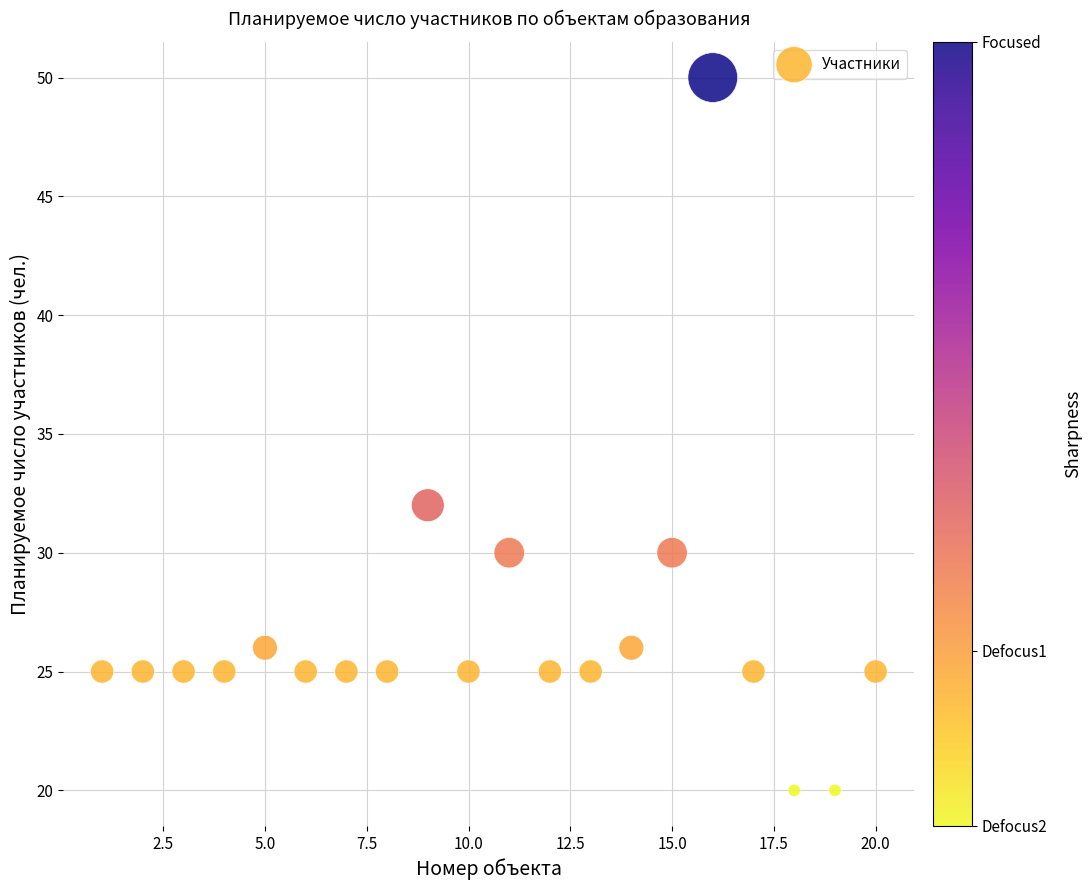

What Y value in the scatter plot is closest to 35?

32